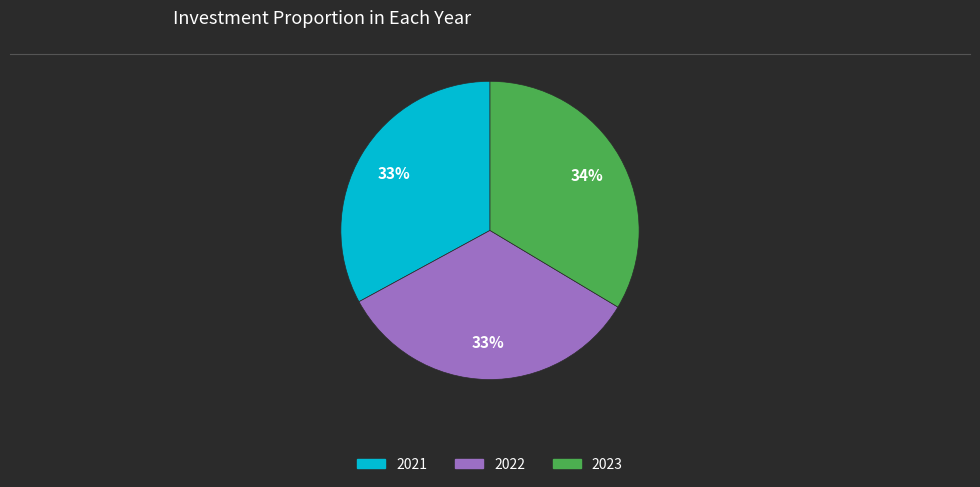

True or false: 2021 accounts for 23% of the total.

False